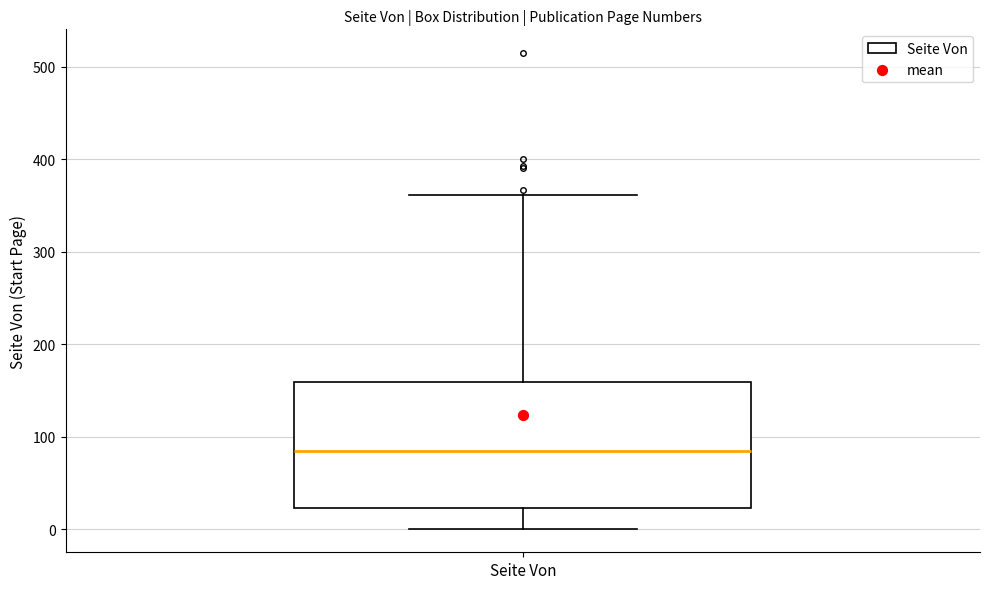

Read this box plot against the y-axis: the position of the median line, the range covered by the box, and the ends of both whiskers. The values are not printed on the chart, so give them approximately, as read against the axis.

median 90, box 20 to 160, whiskers 0 to 360